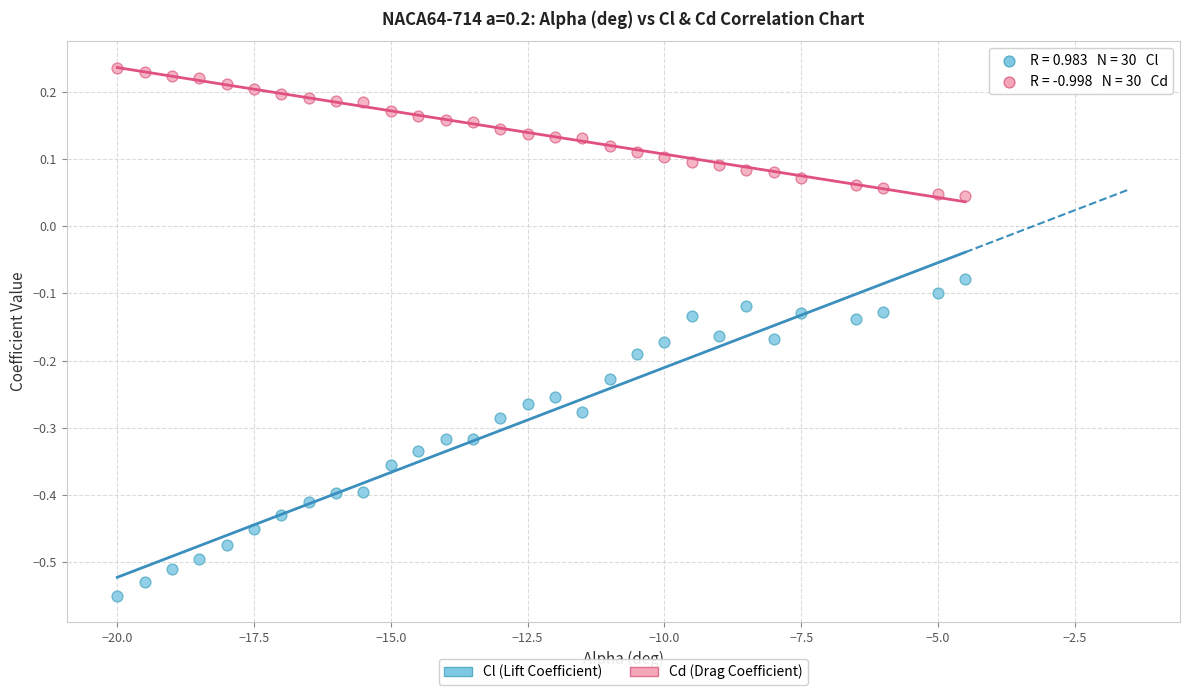

Which series reaches the minimum Y coordinate?

Cl (Lift Coefficient)